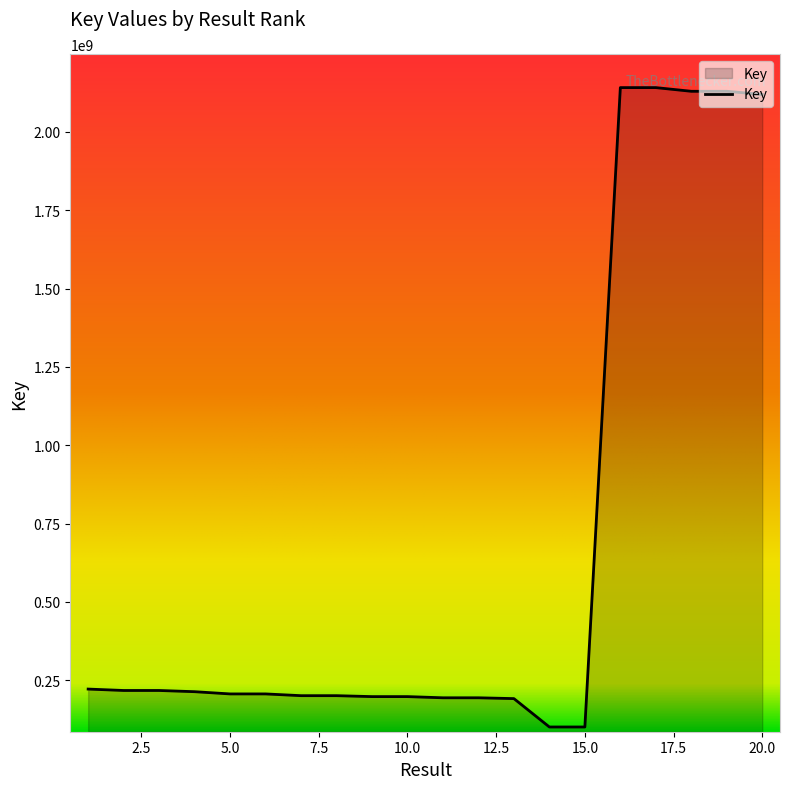

What is the difference between the maximum and minimum values?

2040727986